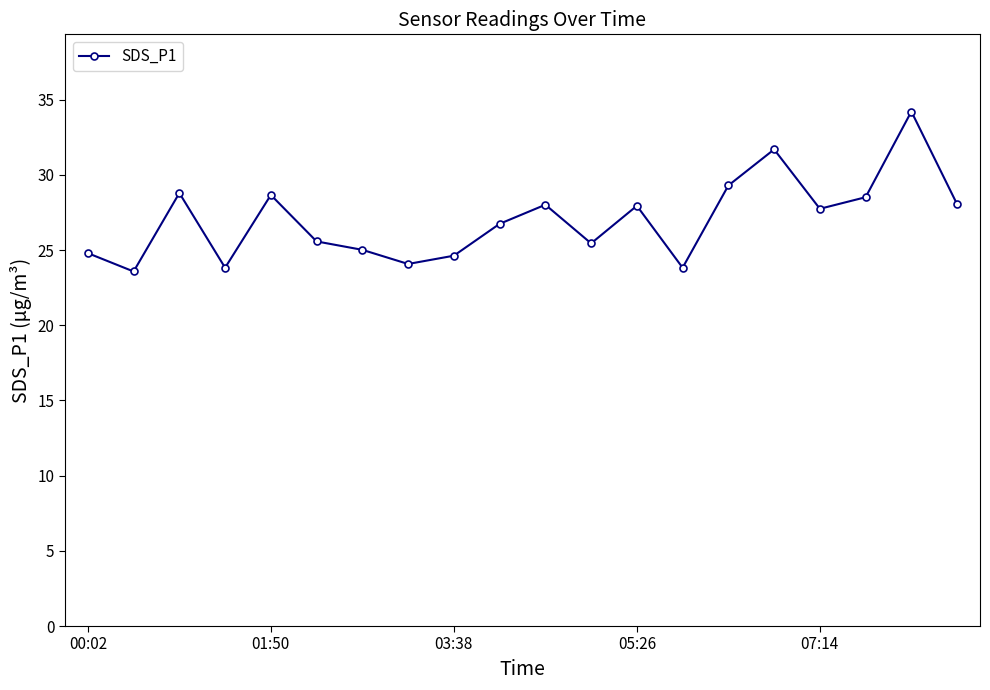

What is the value of the 17th point from the left?

27.8